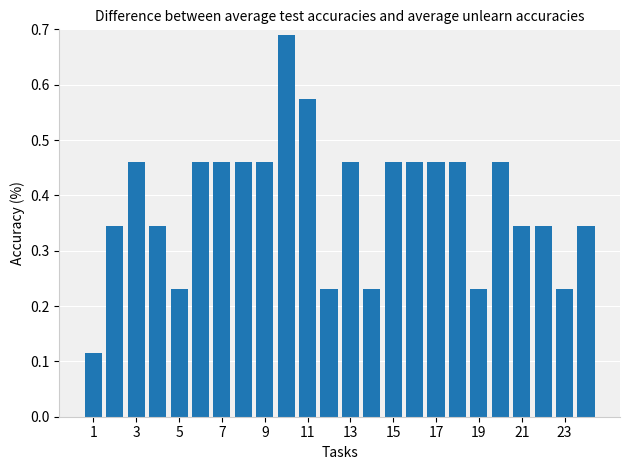

How many values are between 0 and 1?

24